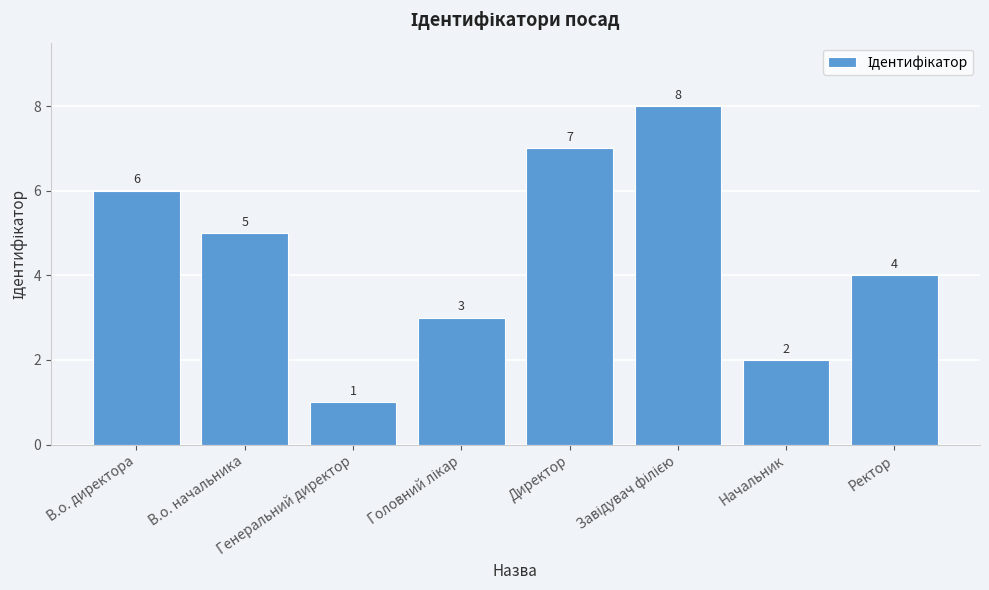

Are the bars horizontal?

No